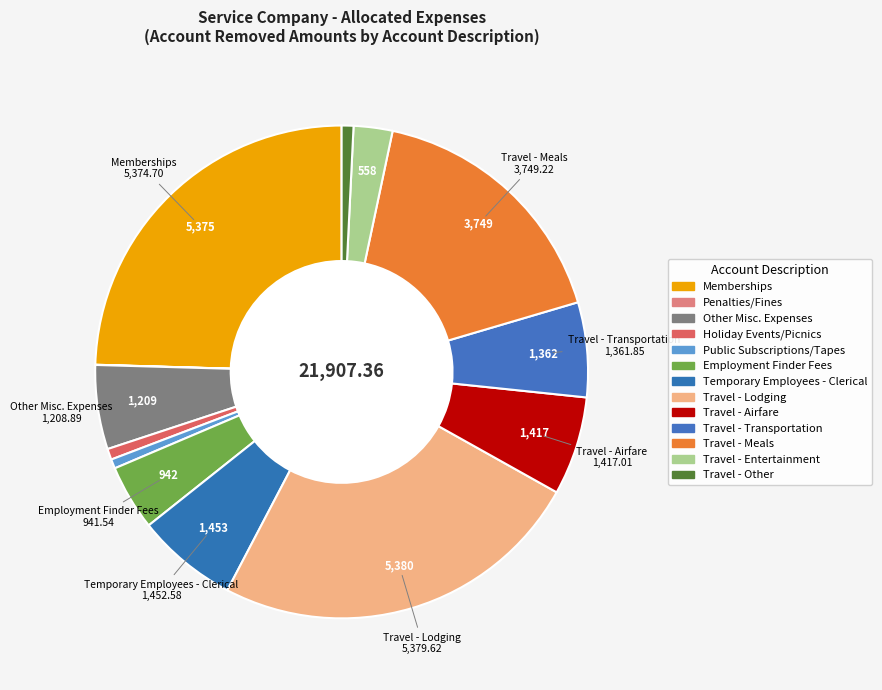

Between Public Subscriptions/Tapes and Travel - Meals, which is larger?

Travel - Meals